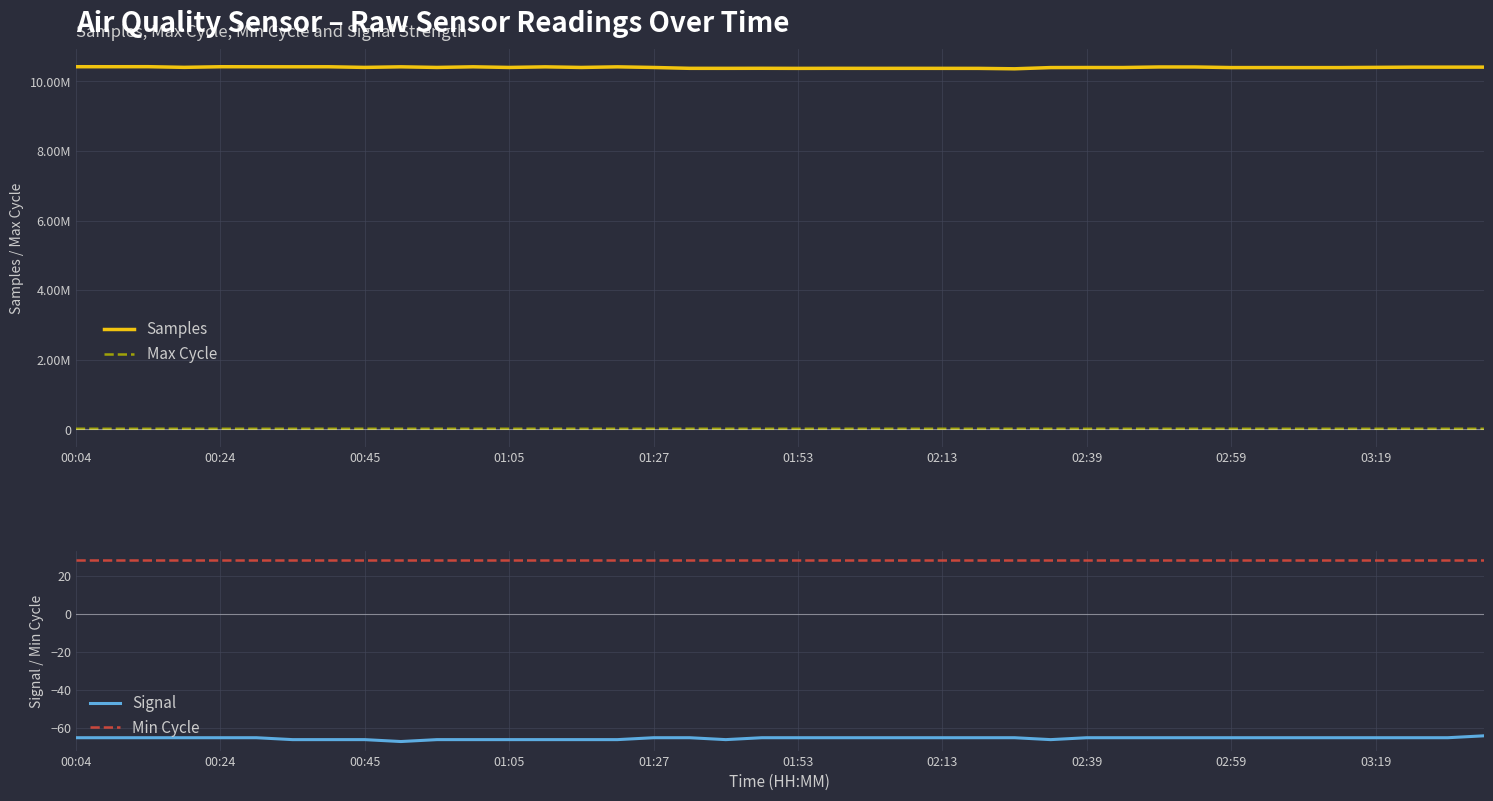

How many interior local valleys does the Max Cycle series have?

13